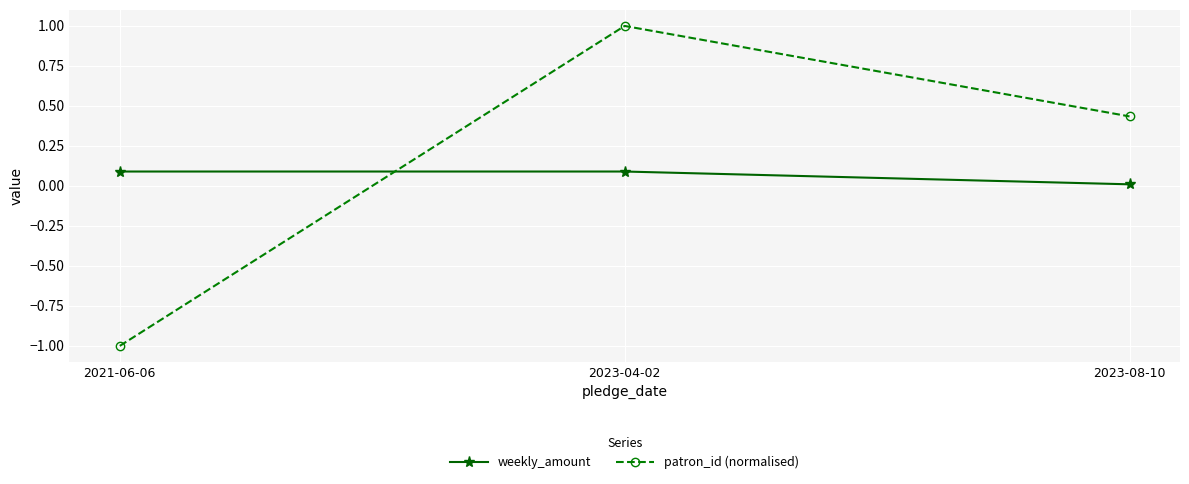

What is the sum of the patron_id (normalised) values at 2023-04-02 and 2023-08-10?

1.4